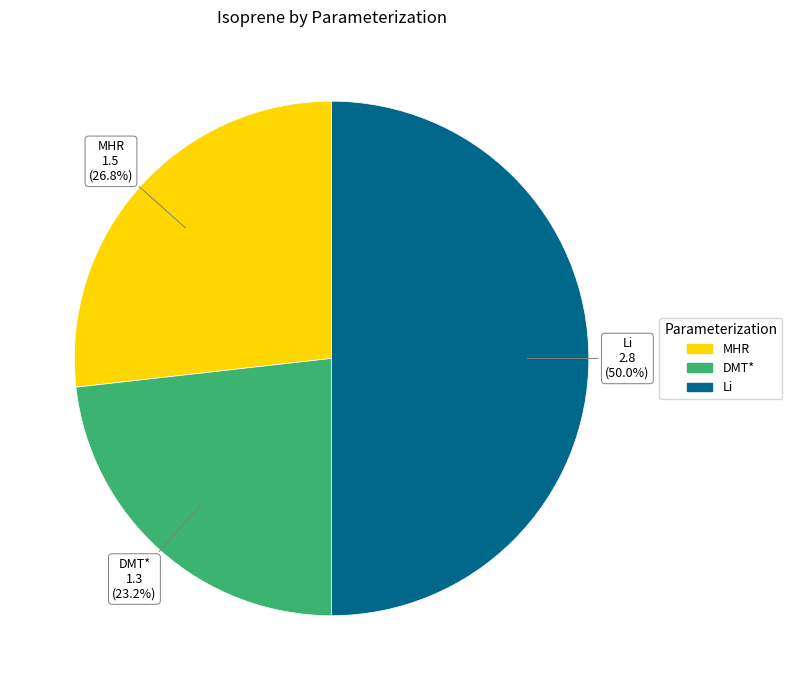

To the nearest percent, what percentage of the pie is DMT*?

23%